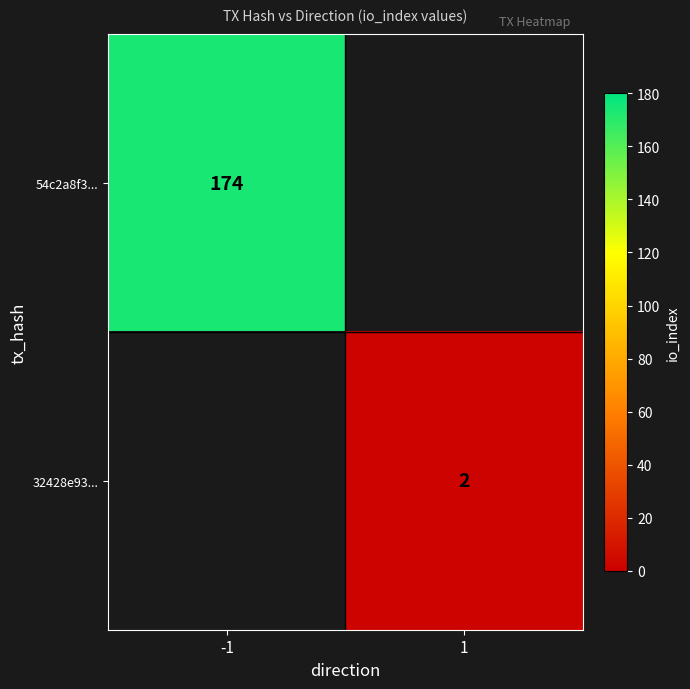

True or false: 54c2a8f3... has a value of 174 at -1.

True